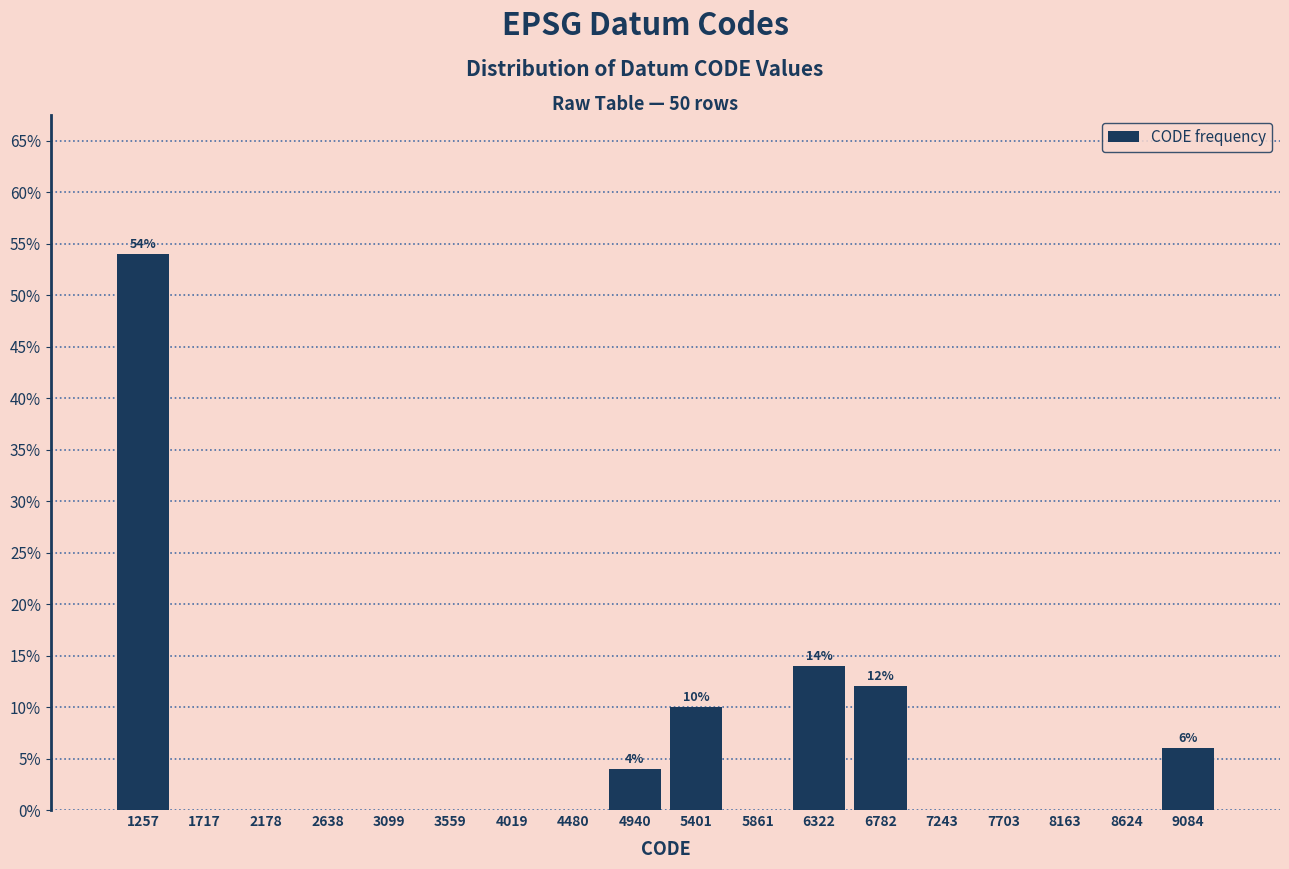

Which range on the x-axis has the tallest bar?

1050 to 1500